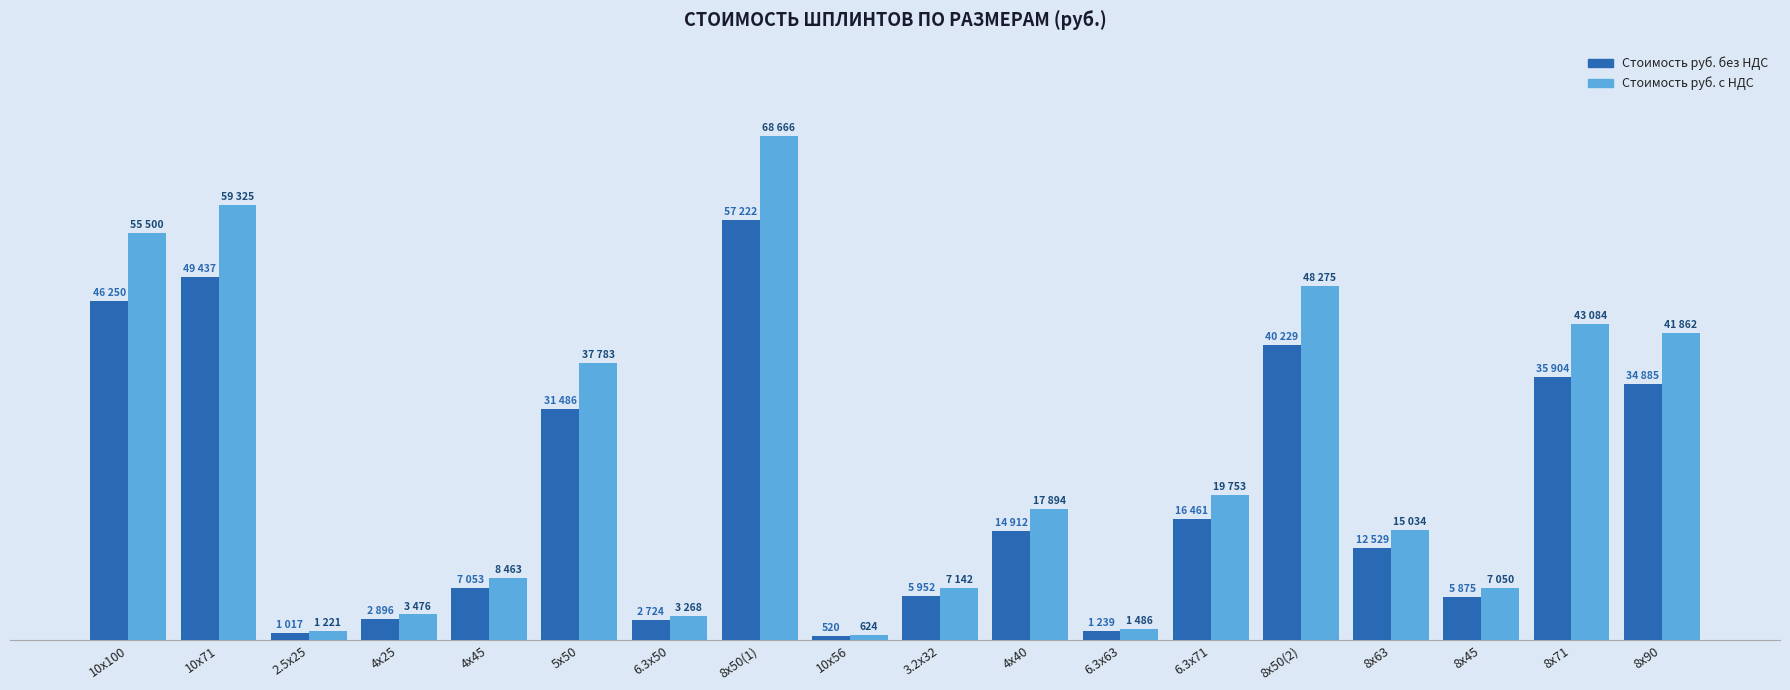

What are all the series names shown in the legend?

Стоимость руб. без НДС, Стоимость руб. с НДС